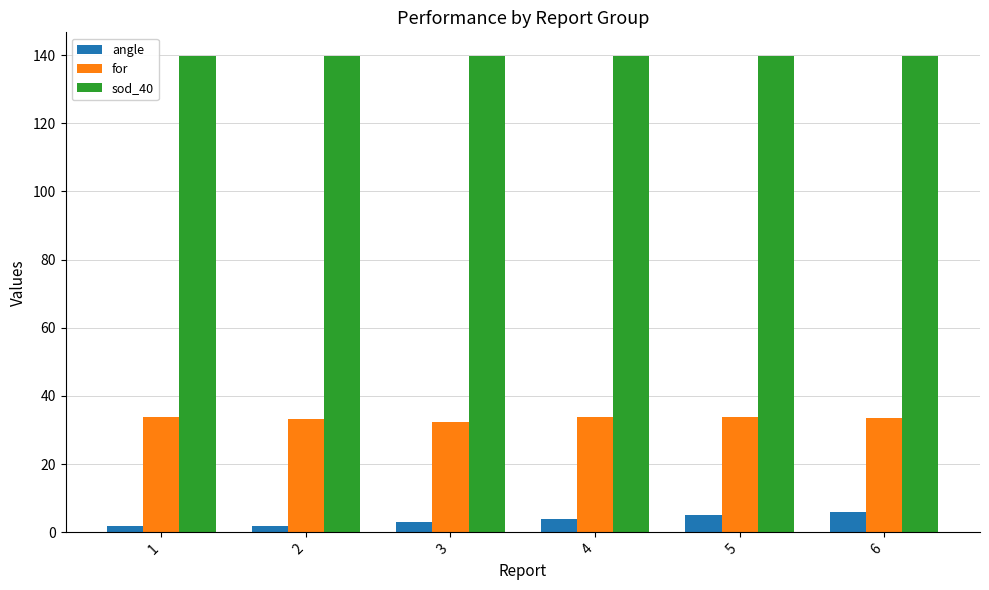

True or false: sod_40 has a value of 48.9 at 5.

False